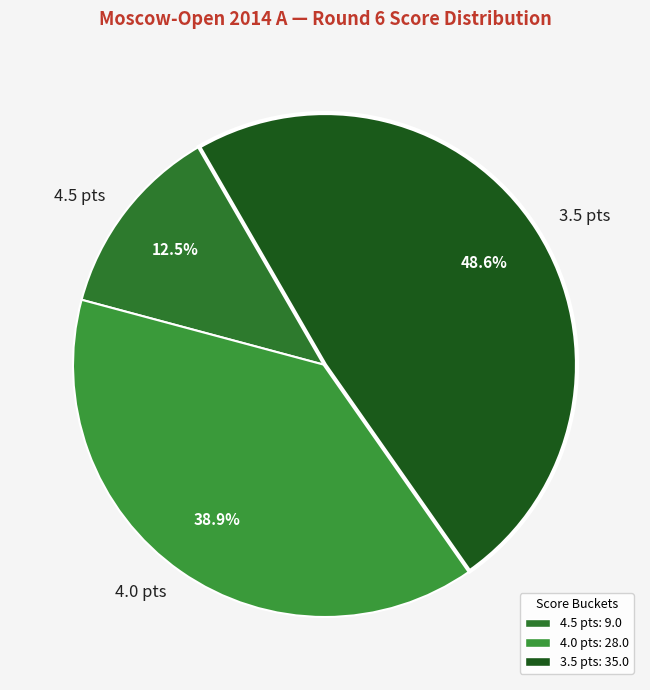

Which category has the smallest portion of the pie?

4.5 pts